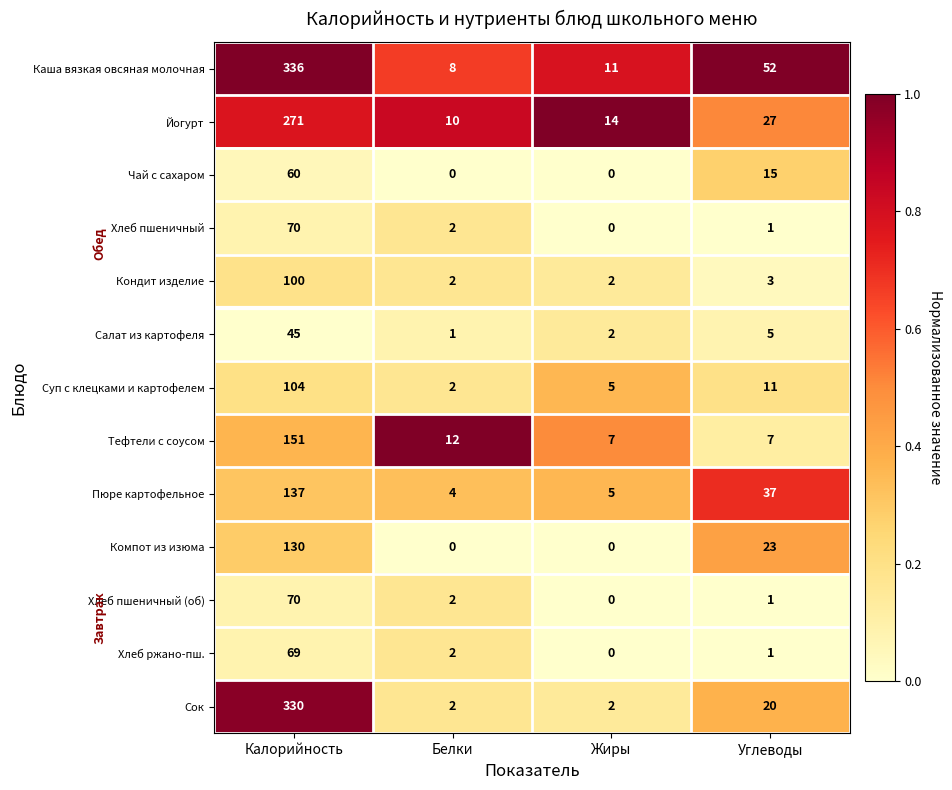

Which series changed the most between Жиры and Углеводы?

Каша вязкая овсяная молочная